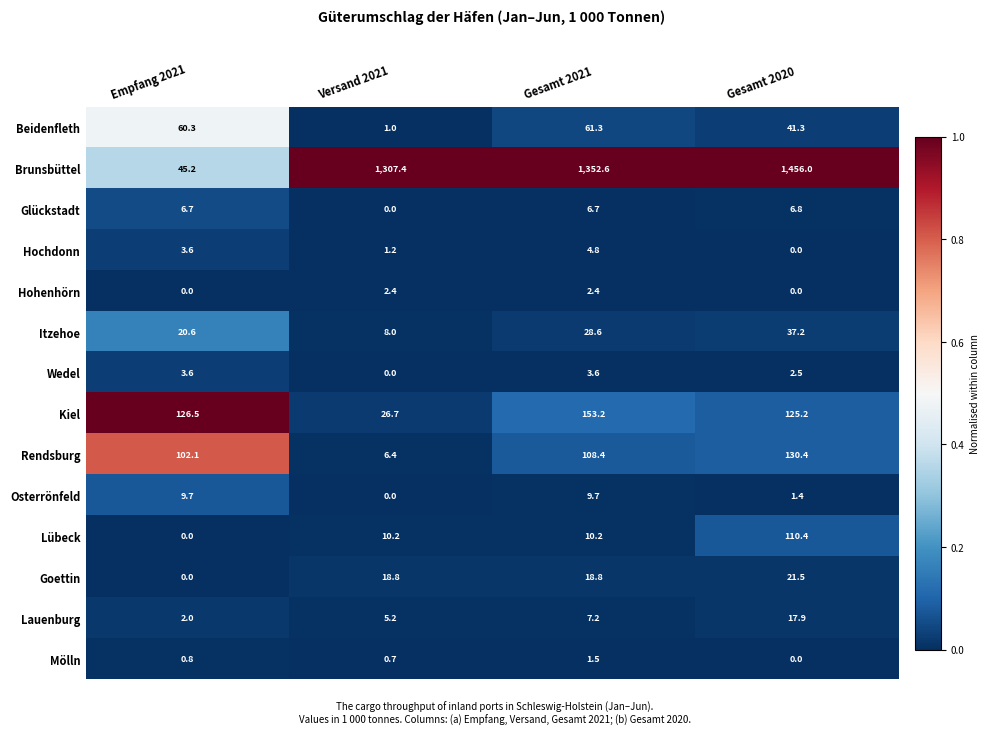

Which series changed the most between Versand 2021 and Gesamt 2021?

Kiel